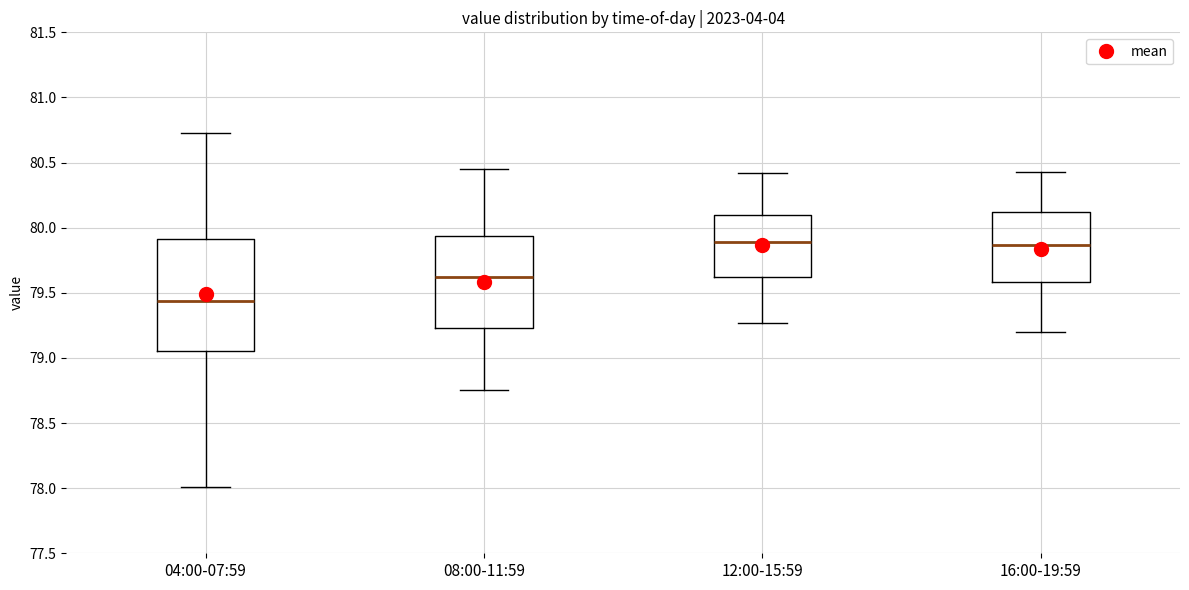

Reading left to right, read every box against the y-axis: the position of its median line, the range the box covers, and the ends of its whiskers. The values are not printed on the chart, so give them approximately, as read against the axis.

04:00-07:59: median 79.45, box 79.05 to 79.90, whiskers 78.00 to 80.75
08:00-11:59: median 79.60, box 79.25 to 79.95, whiskers 78.75 to 80.45
12:00-15:59: median 79.90, box 79.60 to 80.10, whiskers 79.25 to 80.40
16:00-19:59: median 79.85, box 79.60 to 80.10, whiskers 79.20 to 80.45